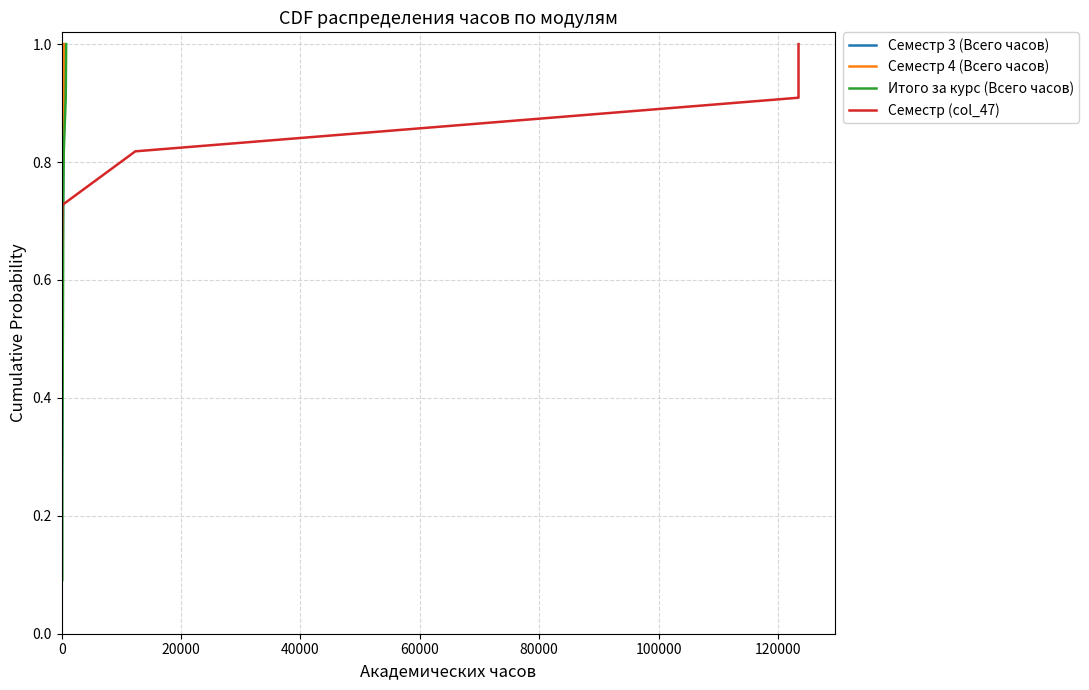

What is the lowest value of the Семестр (col_47) series?

0.1